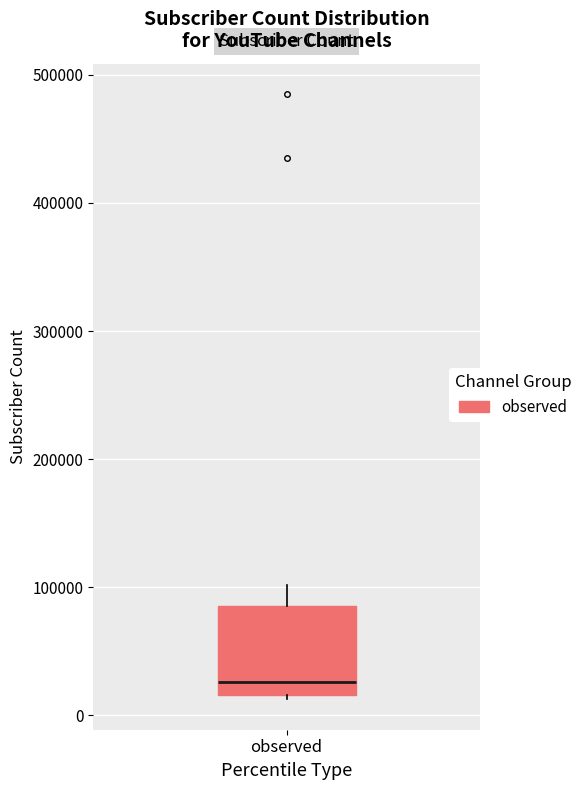

Where does the median line of the box for observed sit on the y-axis? The values are not printed on the chart, so give them approximately, as read against the axis.

30000